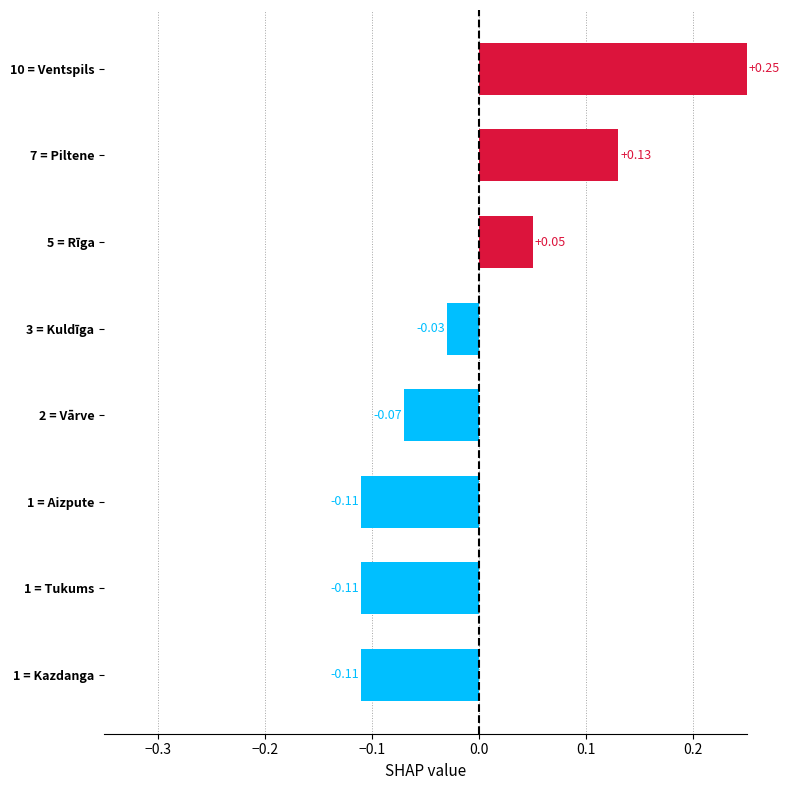

Which has a higher value, 5 = Rīga or 1 = Kazdanga?

5 = Rīga